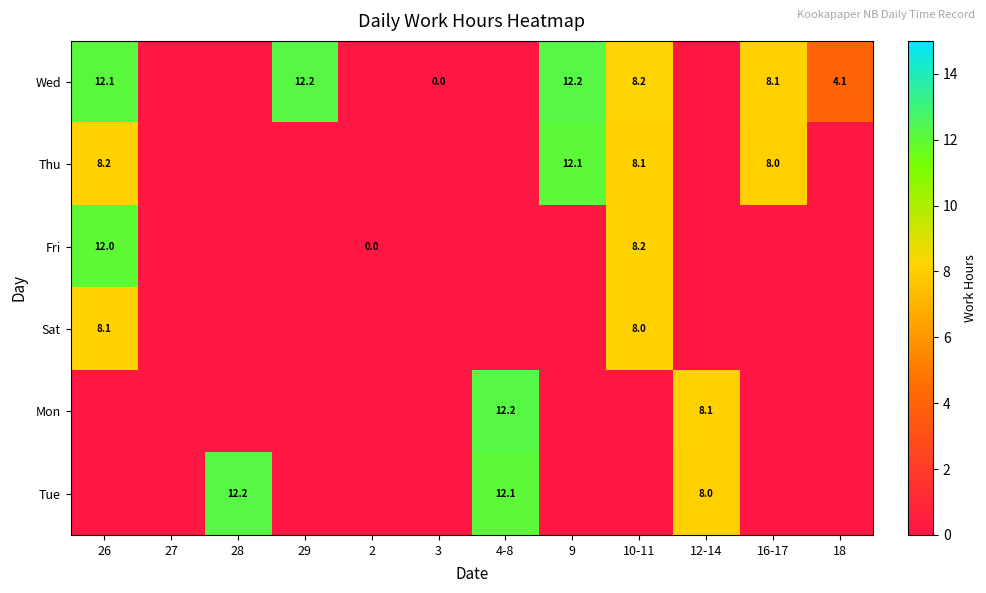

True or false: Thu has a value of 12.4 at 10-11.

False